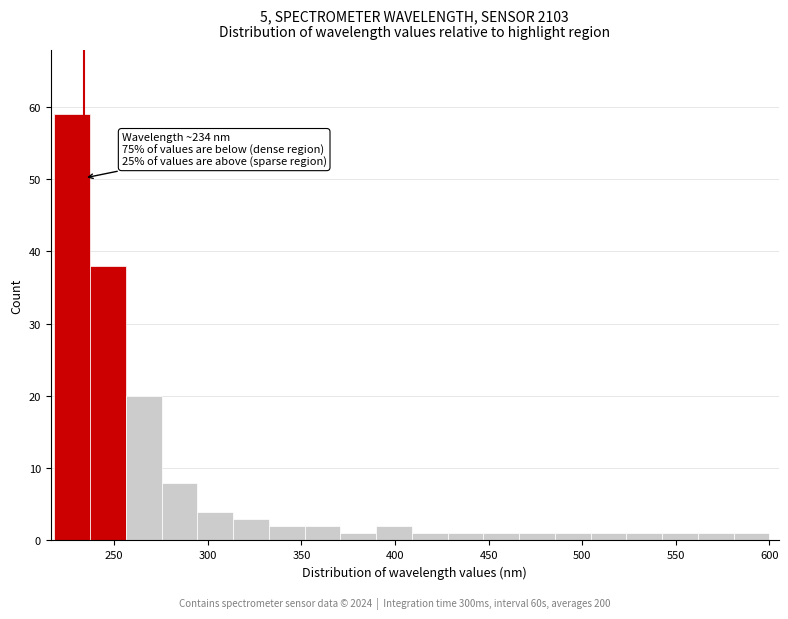

Read against the x-axis, roughly where is the centre of the tallest bar?

230